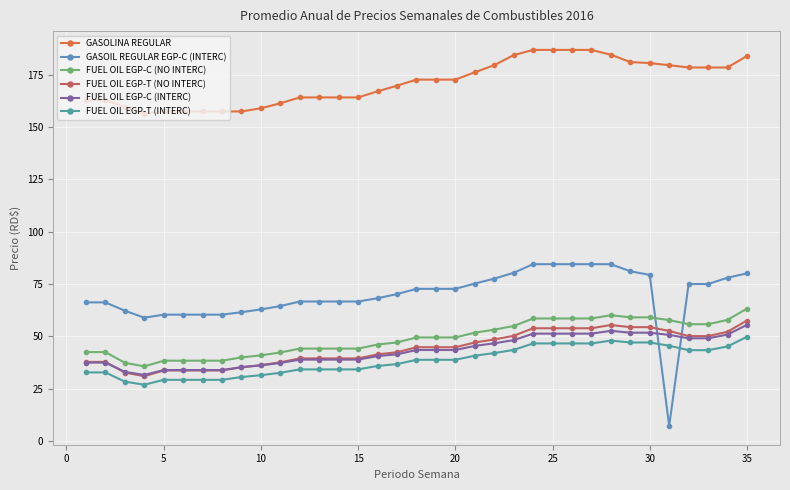

How many data points does each series have?

35